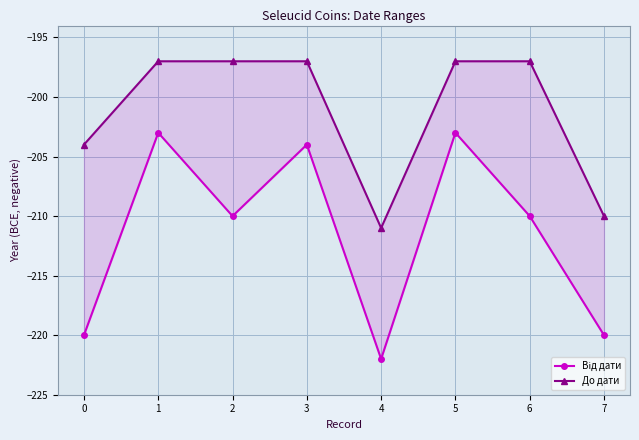

True or false: До дати and Від дати cross at least once.

False